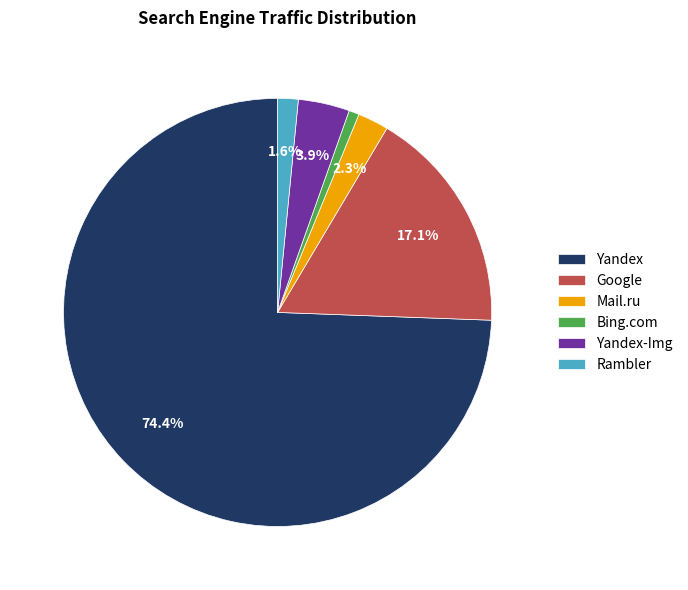

Which slice is the smallest?

Bing.com